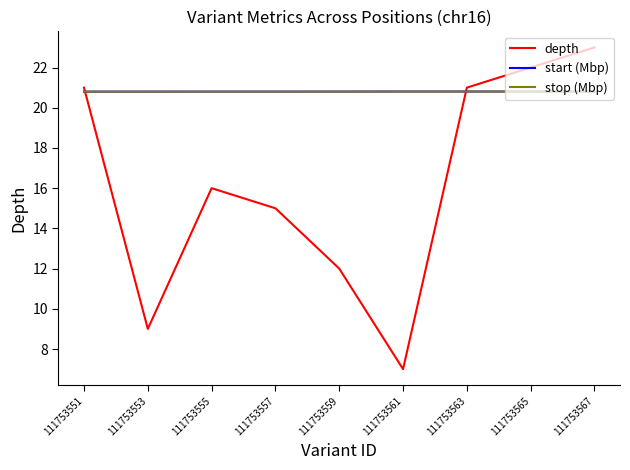

What is the total value across all series at 111753557?

56.6